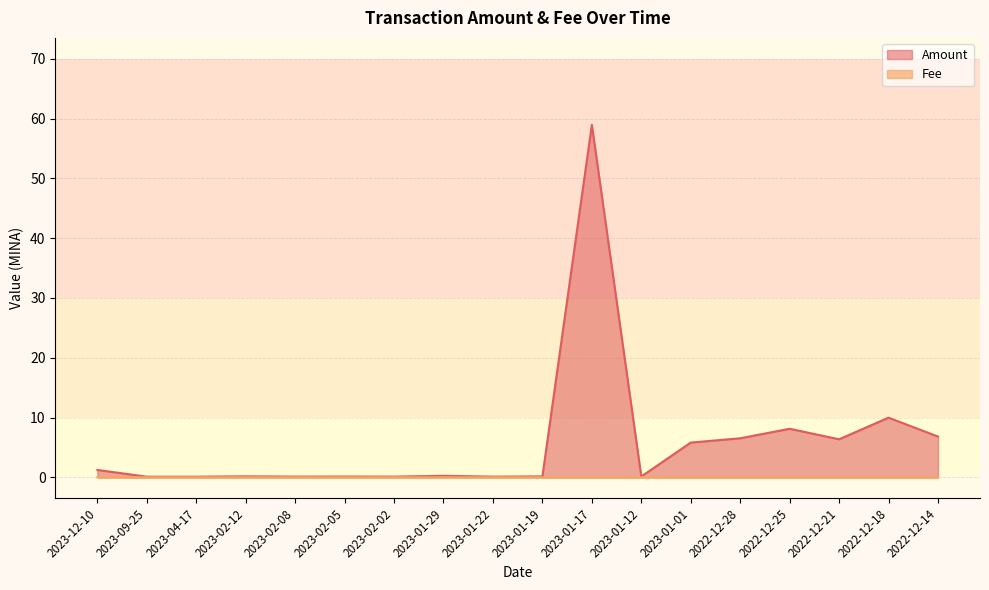

Between 2022-12-21 and 2023-02-08, which is larger?

2022-12-21